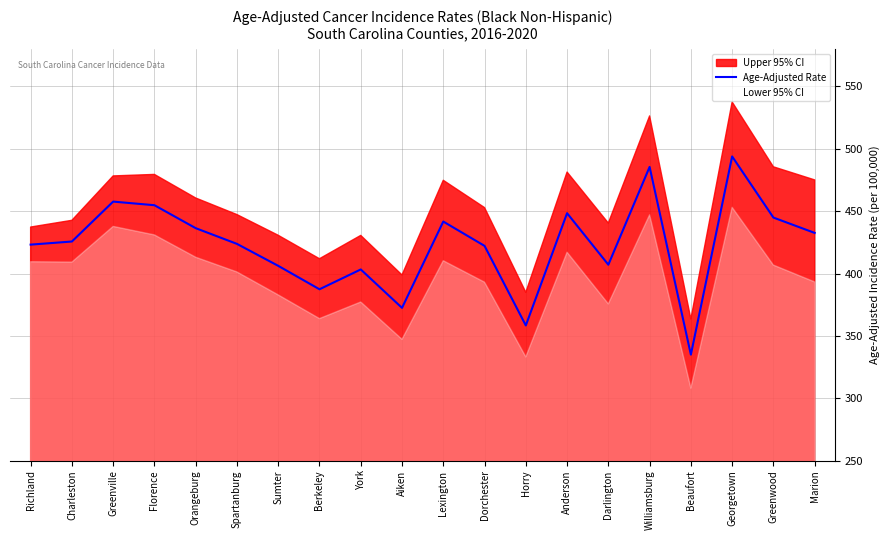

Does the chart have visible grid lines?

Yes